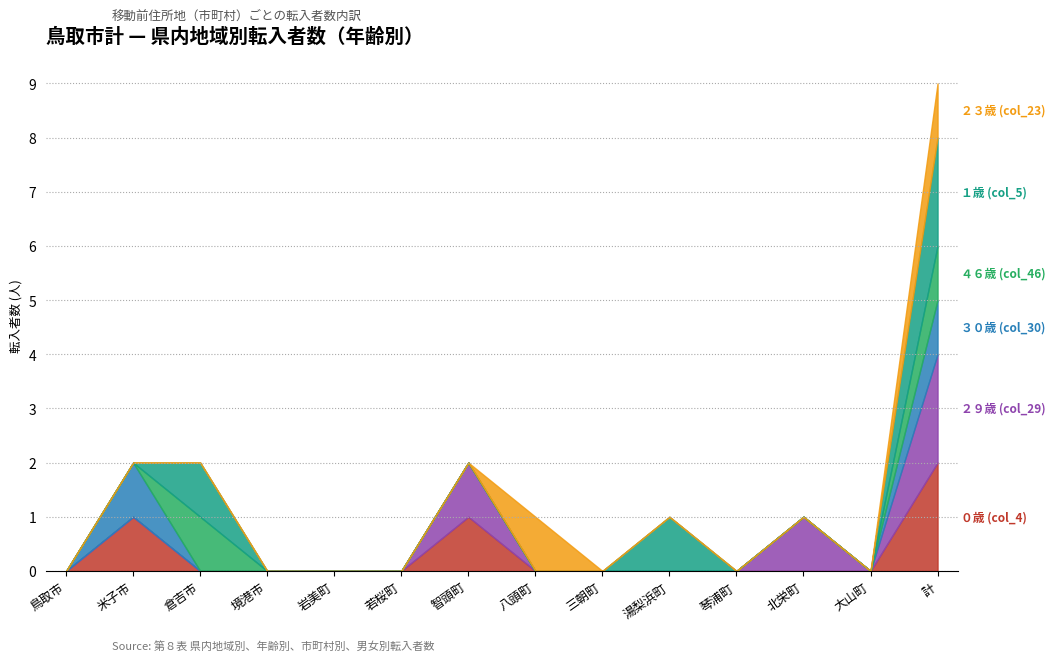

What are all the series names shown in the legend?

０歳 (col_4), ２９歳 (col_29), ３０歳 (col_30), ４６歳 (col_46), １歳 (col_5), ２３歳 (col_23)